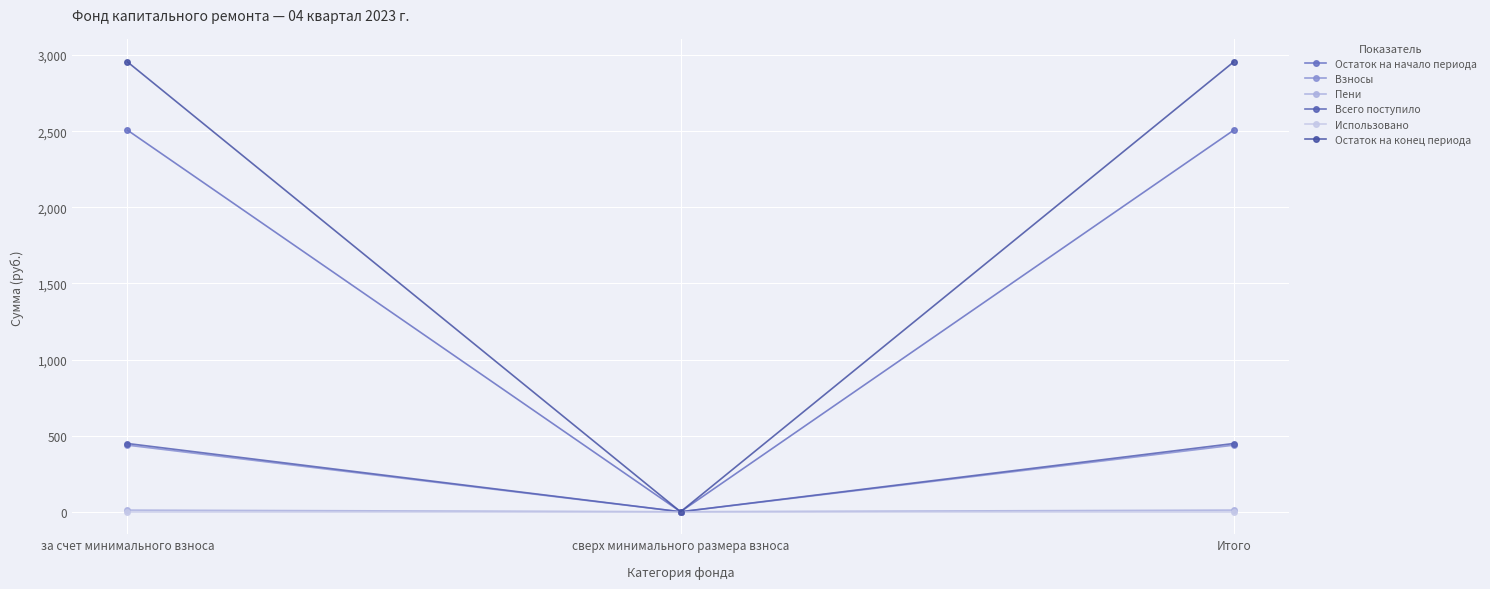

Which has a higher value, сверх минимального размера взноса or Итого?

Итого